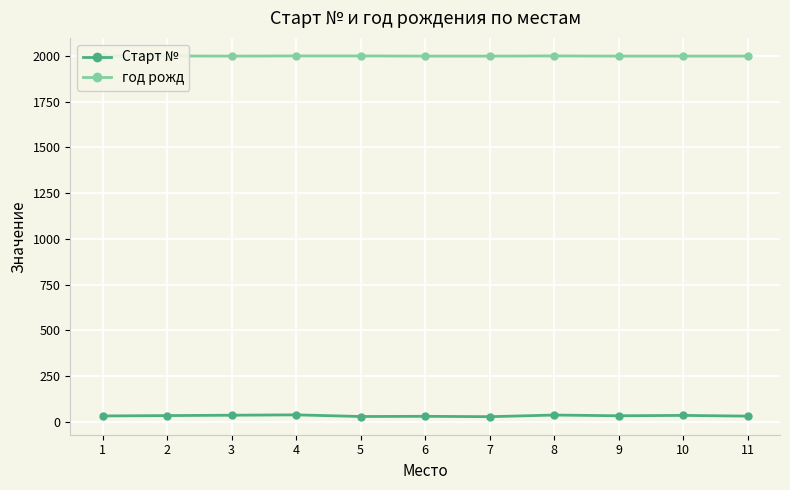

True or false: Старт № and год рожд cross at least once.

False